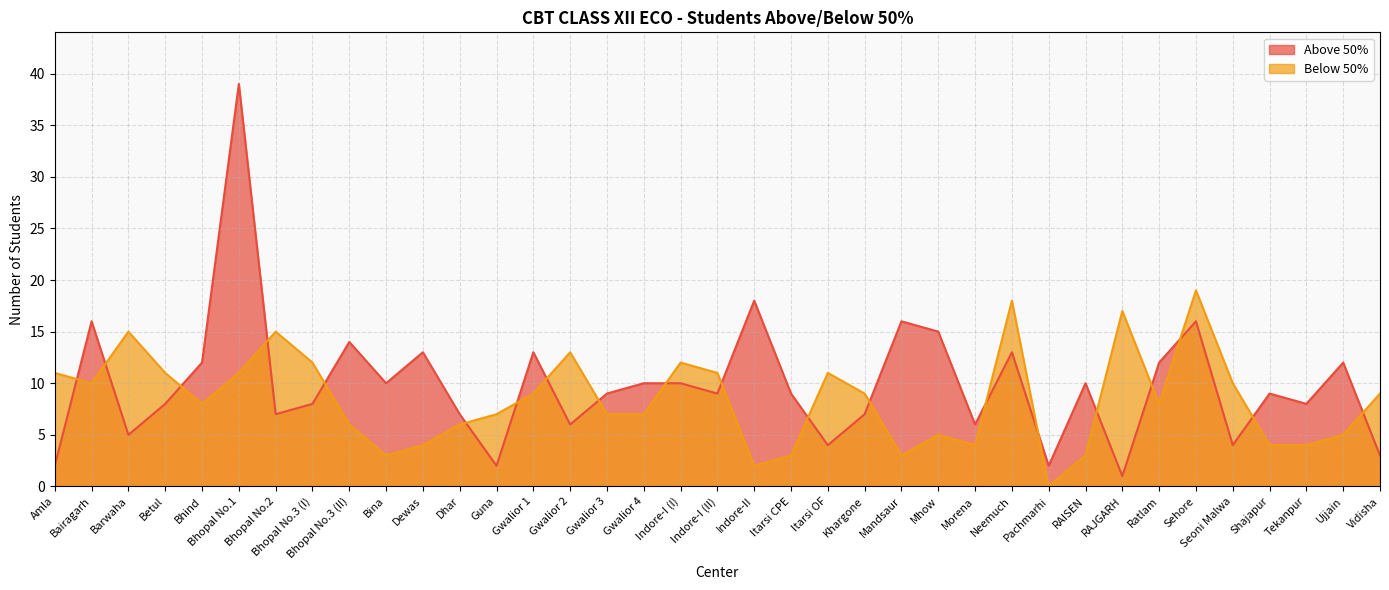

What is the label of the 29th point from the right?

Bhopal No.3 (II)